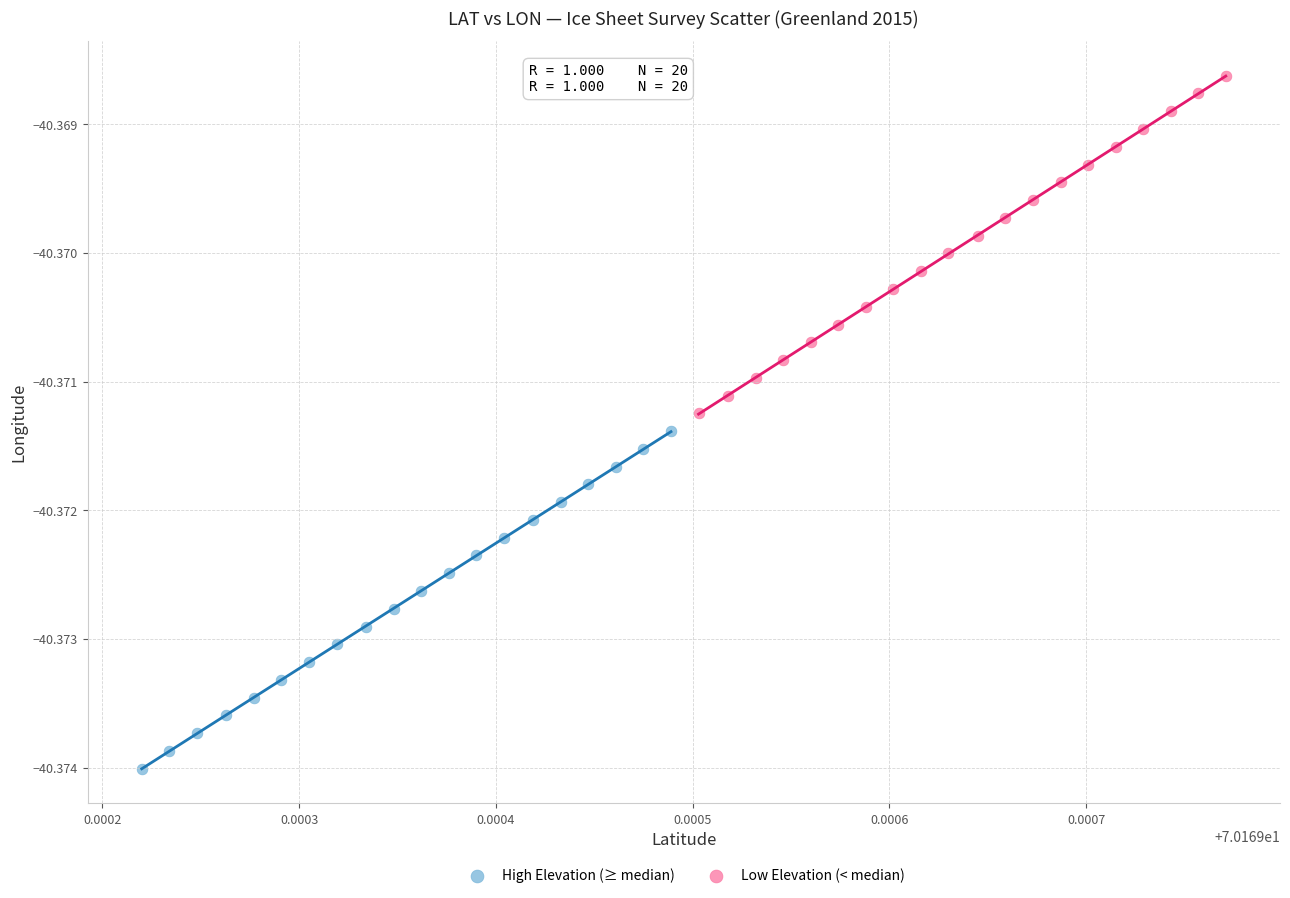

Which series has the largest Y range (max minus min)?

Low Elevation (< median)